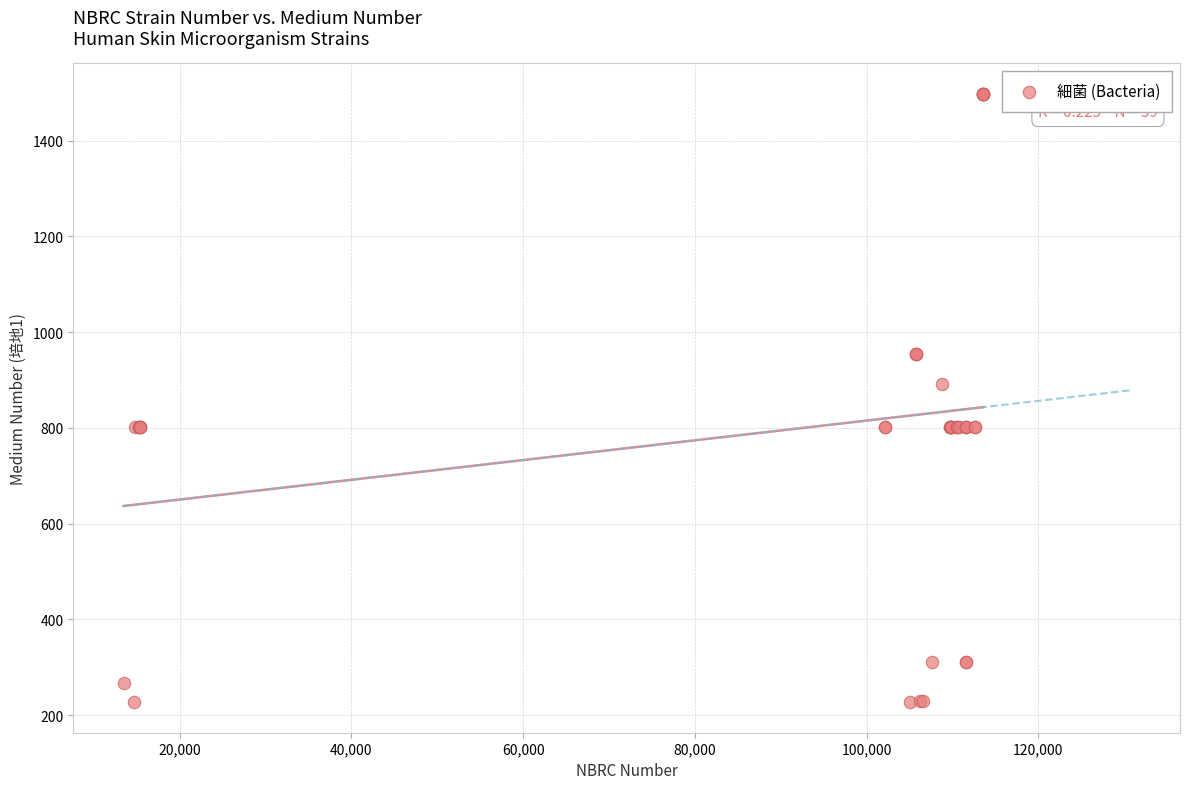

What Y value in the scatter plot is closest to 862?

891